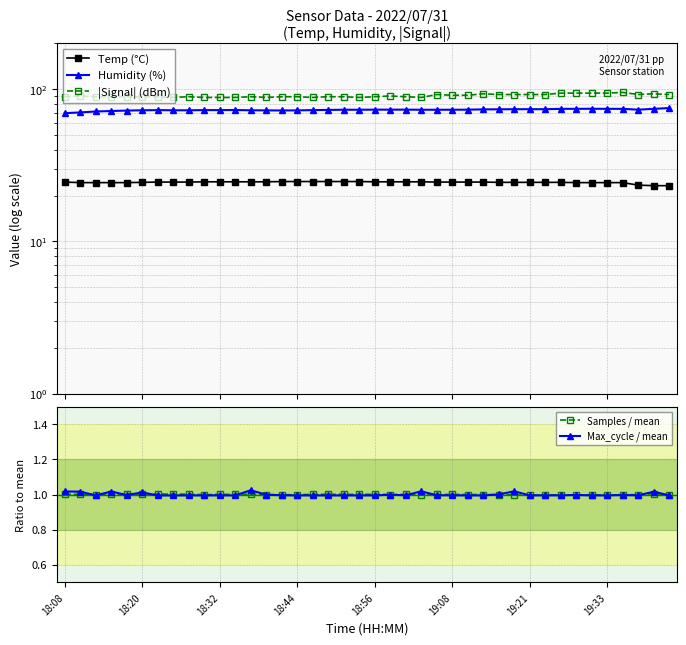

True or false: Humidity (%) and Max_cycle / mean cross at least once.

False